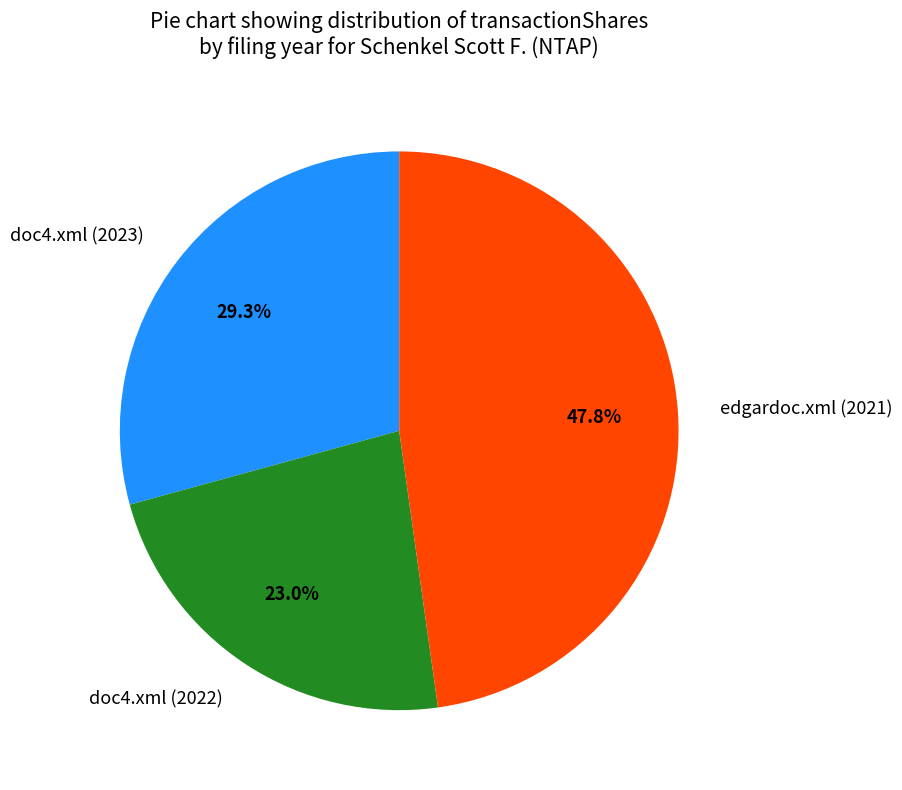

Which has a higher value, doc4.xml (2022) or edgardoc.xml (2021)?

edgardoc.xml (2021)